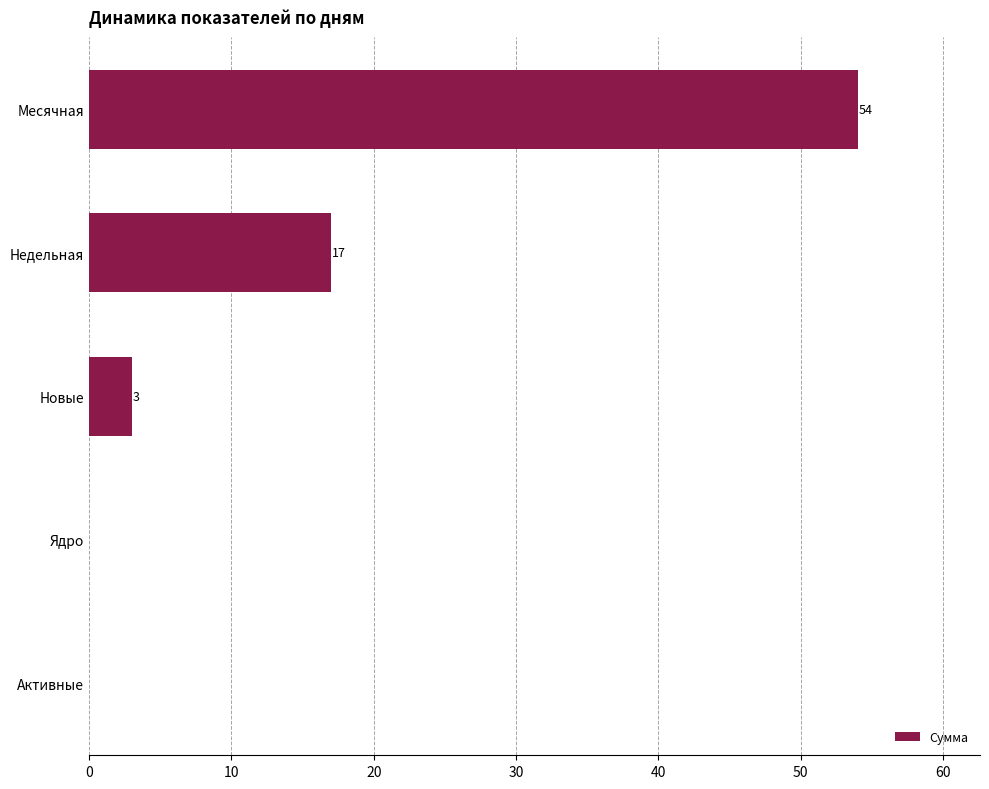

Reading bottom to top, list all the values displayed in this chart.

Активные=0	Ядро=0	Новые=3	Недельная=17	Месячная=54